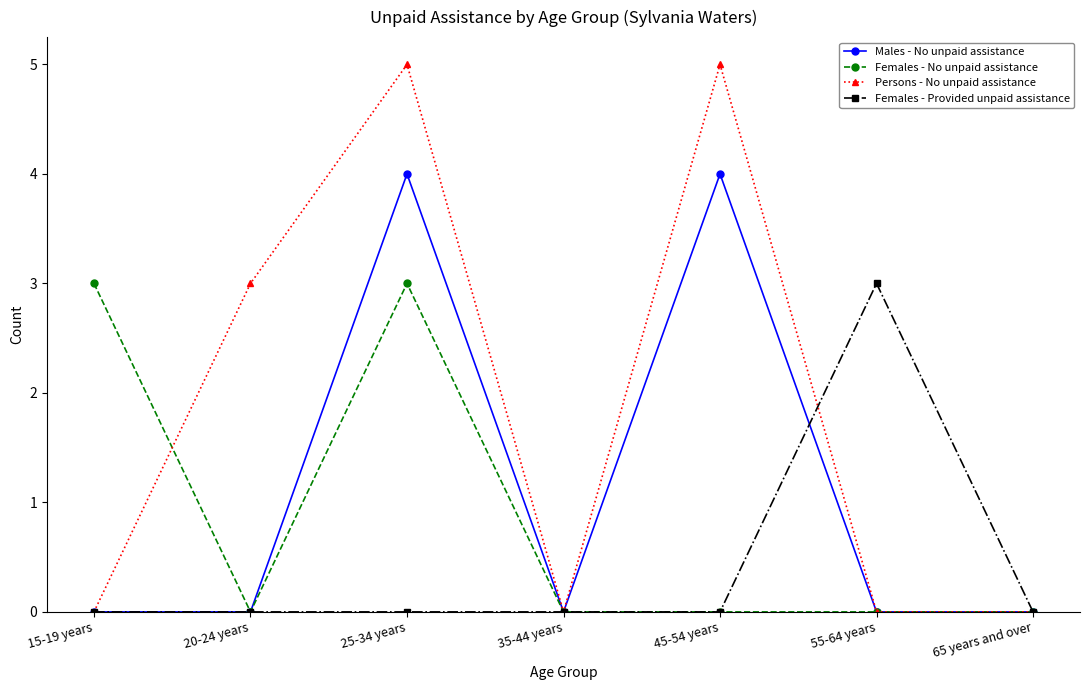

The Females - No unpaid assistance series shows 2 at 55-64 years. True or false?

False